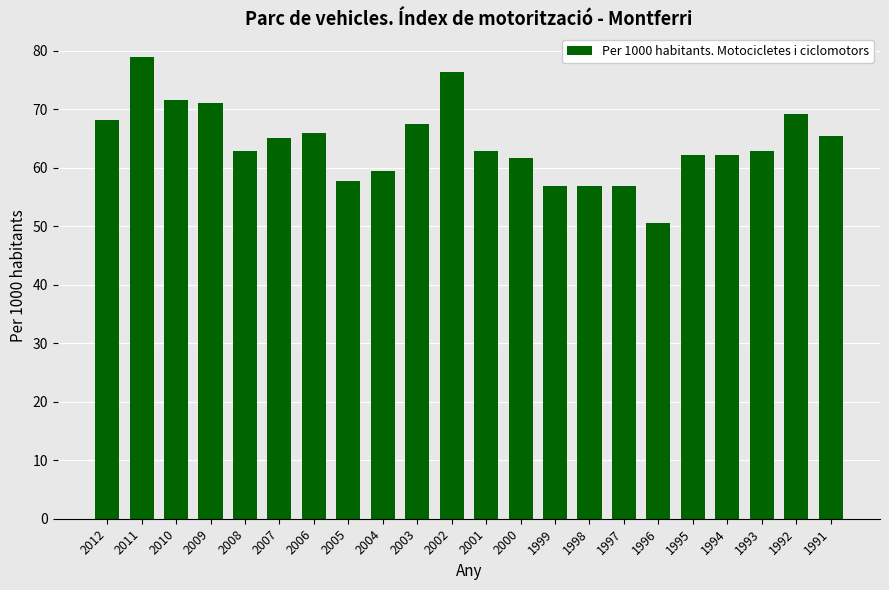

What is the value of the 14th bar from the left?

57.0